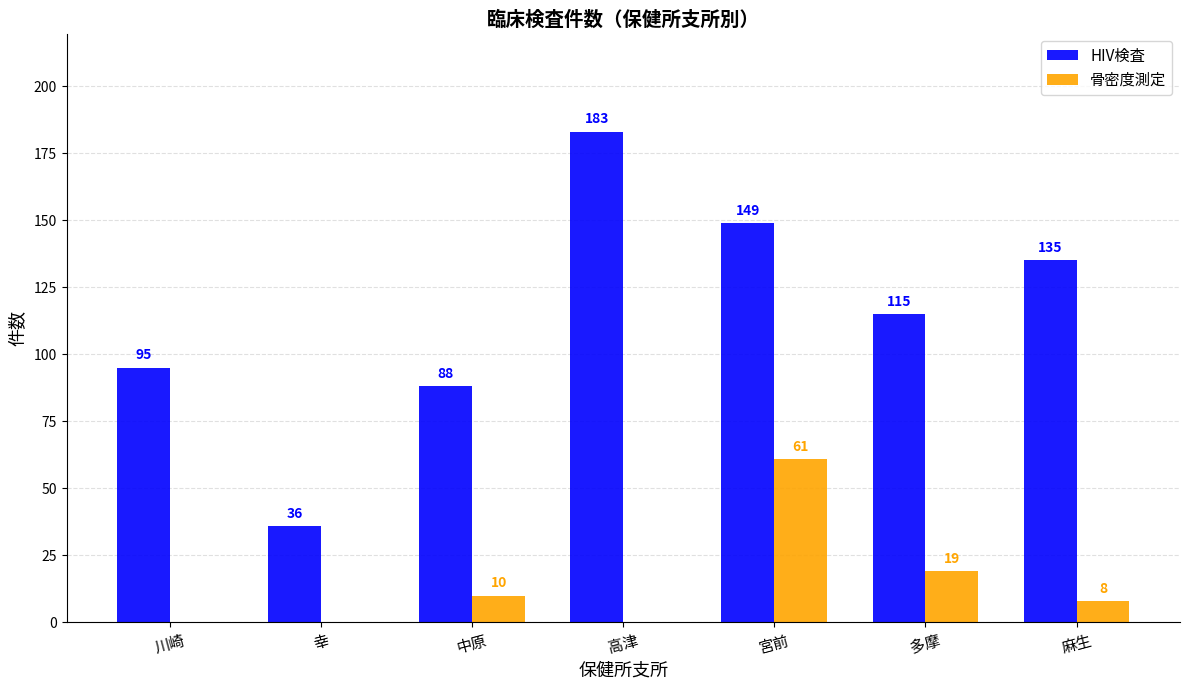

What is the total value across all series at 高津?

183